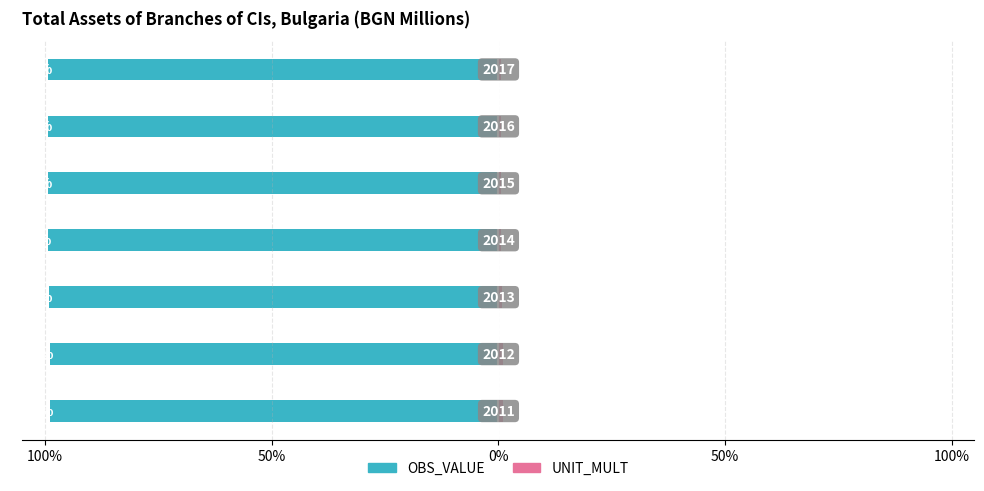

How many distinct data groups are displayed?

2